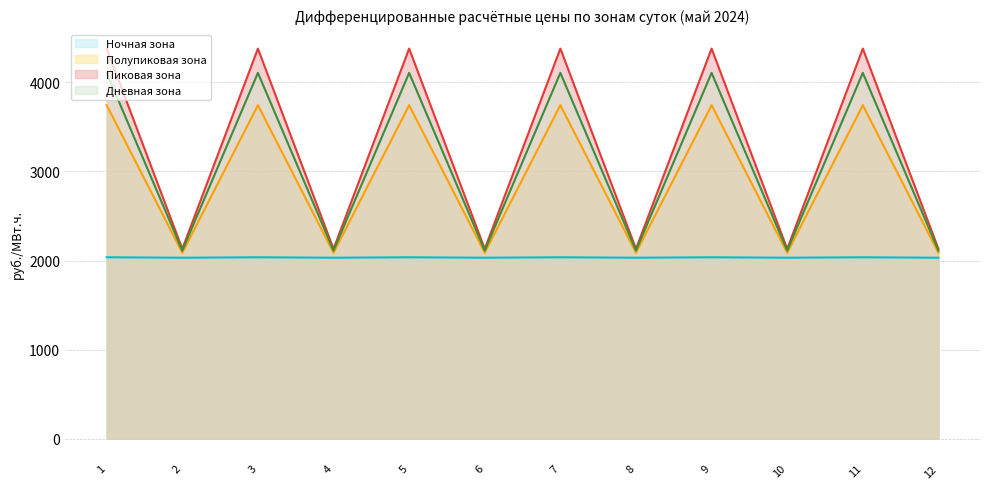

Where does the Полупиковая зона (линия) series first go above 3743?

1